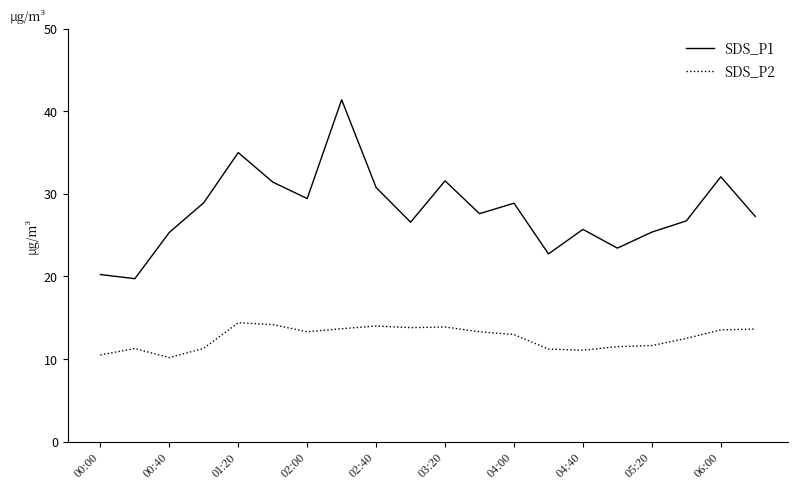

What is the difference between the maximum and minimum values in the SDS_P1 series?

21.7